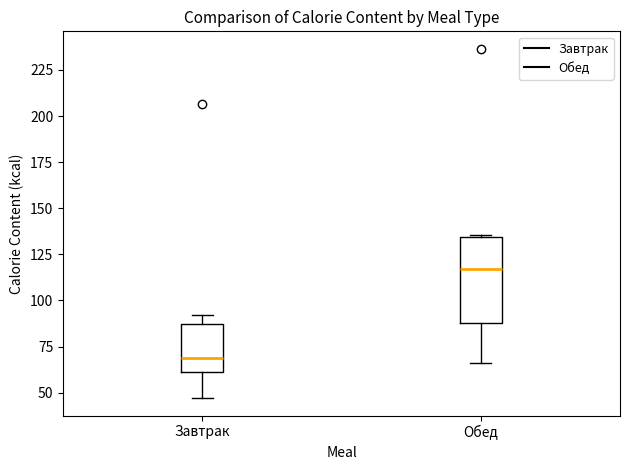

Comparing the boxes themselves (not the whiskers), which one is the tallest?

Обед